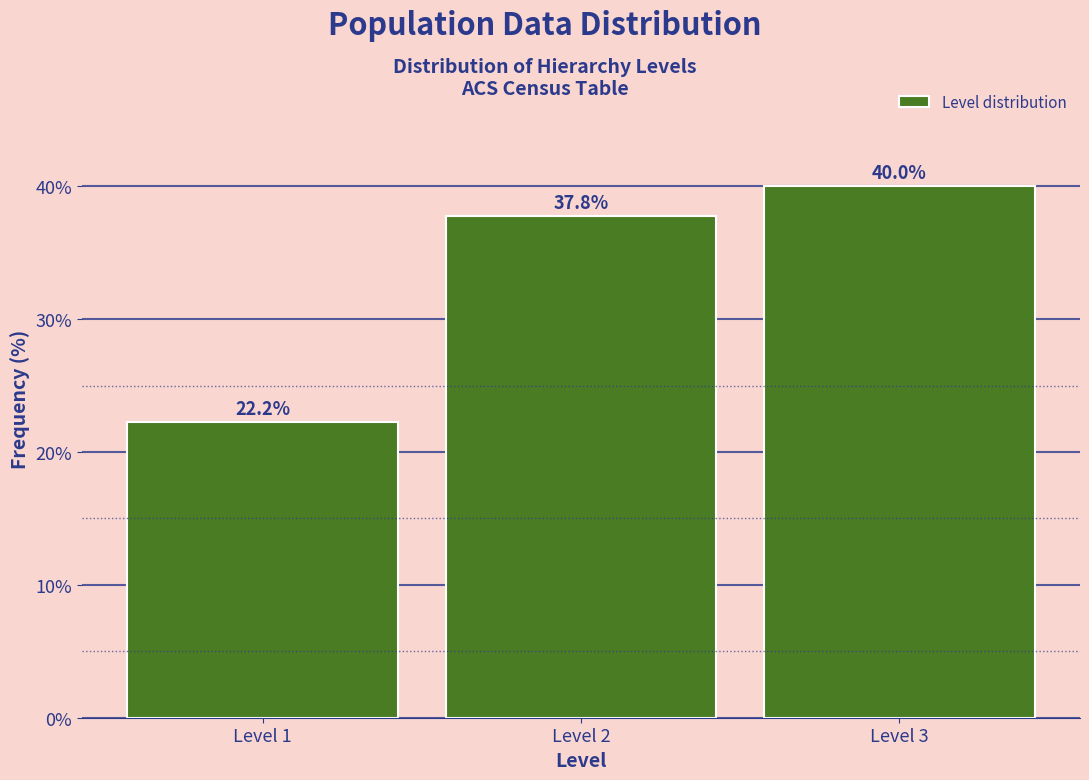

Reading left to right, transcribe all the data shown in this chart.

22.2	37.8	40.0